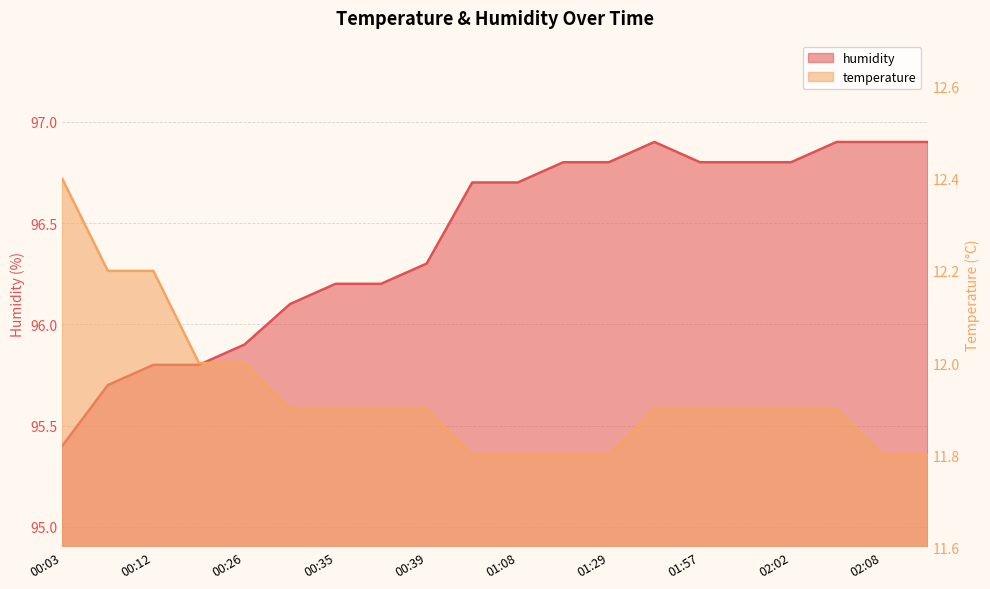

True or false: temperature has a value of 11.8 at 01:20.

True